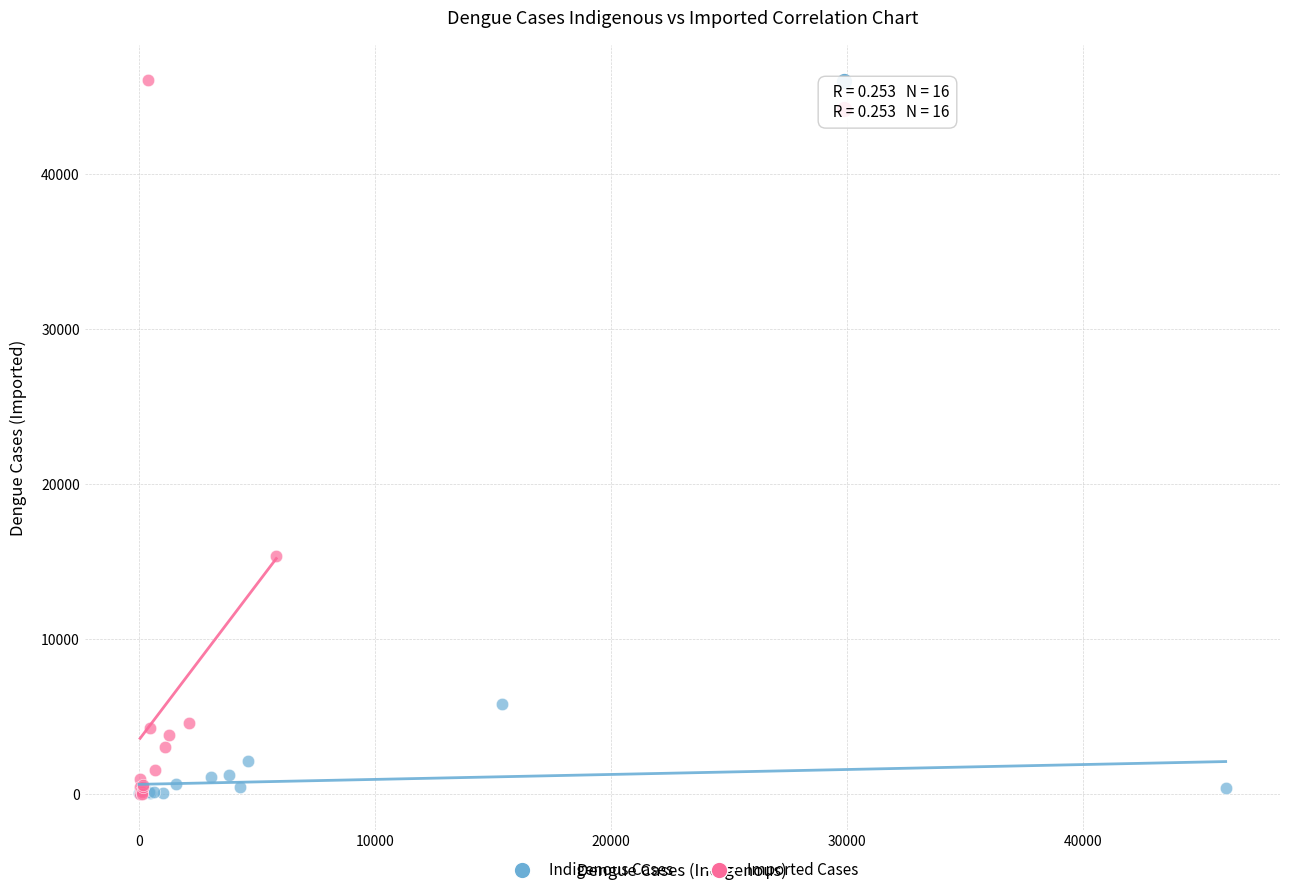

Which series contains the highest Y value?

Imported Cases